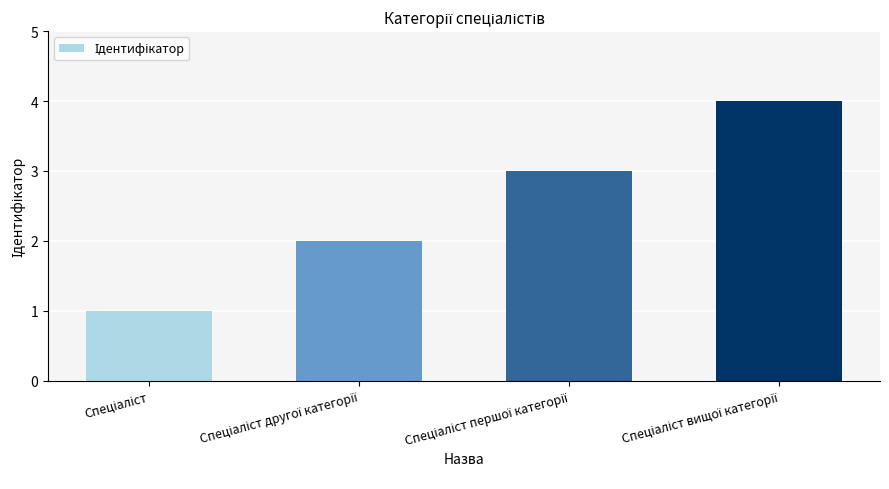

What is the maximum value shown in the chart?

4